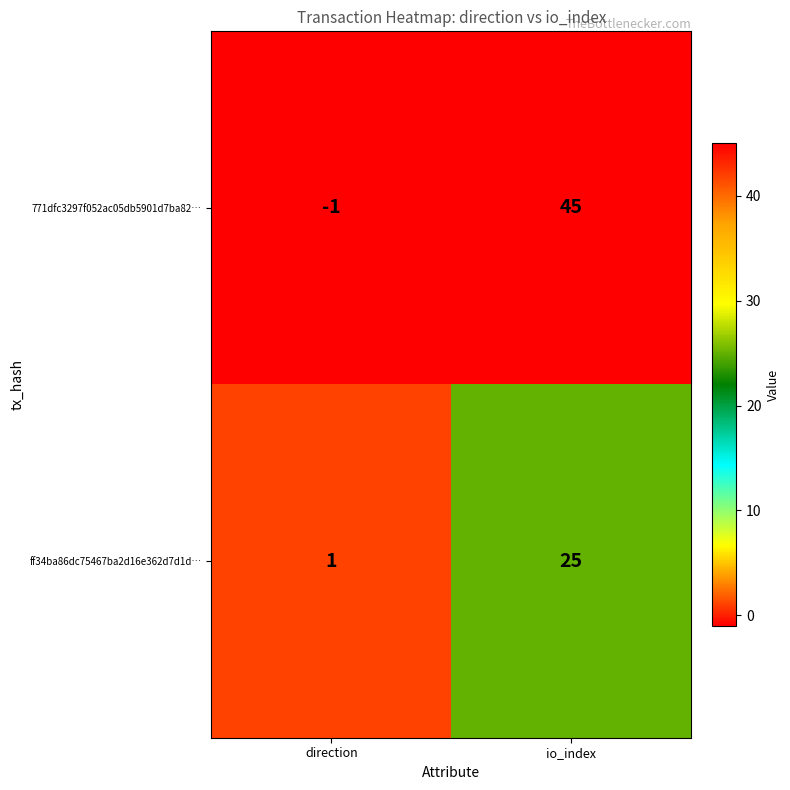

Rank the series by their average value, from highest to lowest.

771dfc3297f052ac05db5901d7ba82…, ff34ba86dc75467ba2d16e362d7d1d…